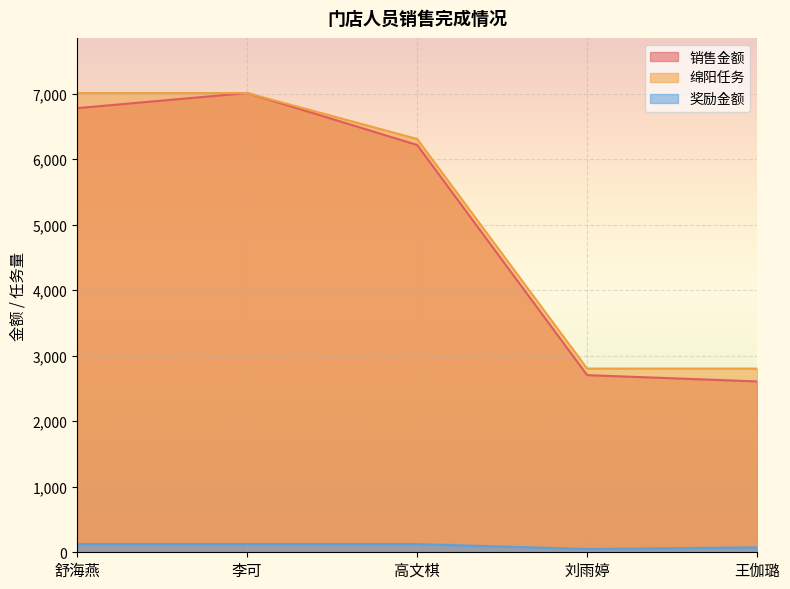

Read the 销售金额 value at 王伽璐.

2608.0